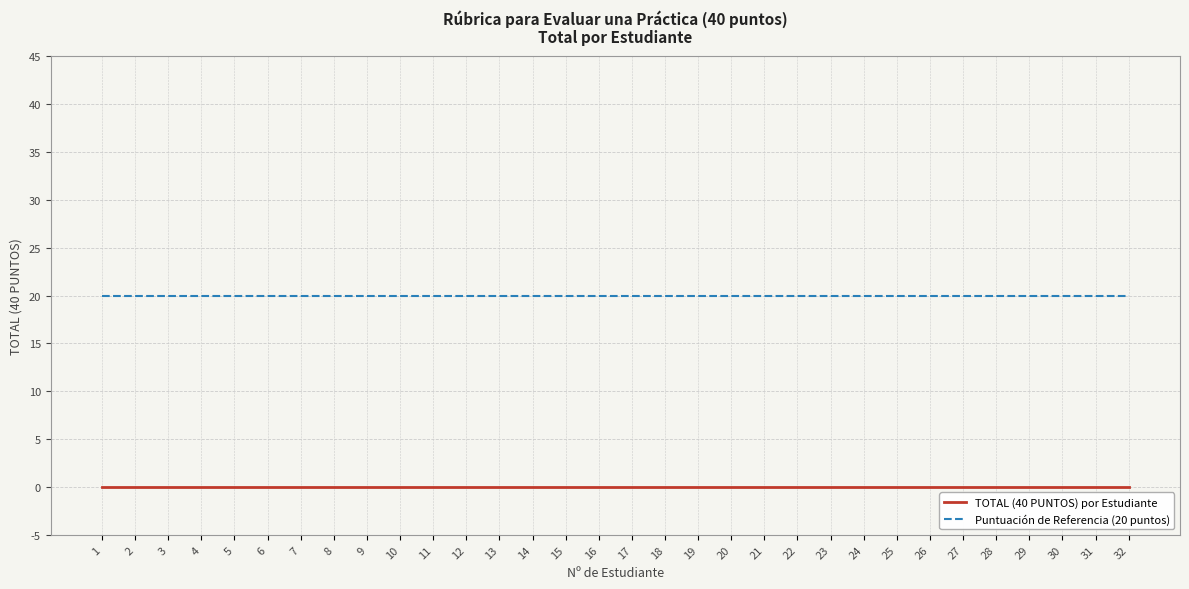

How many distinct data groups are displayed?

2